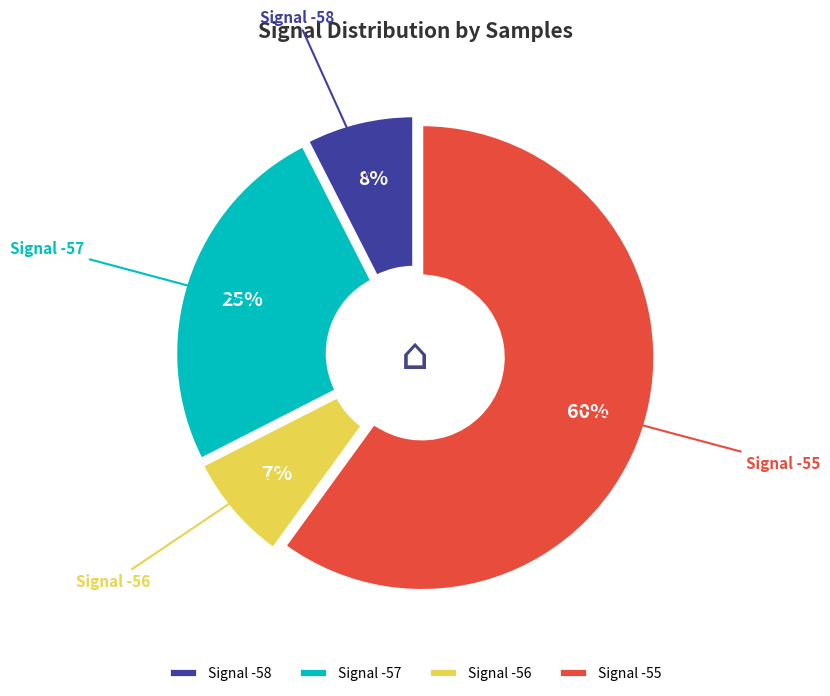

Does -57 represent more than half of the total?

No